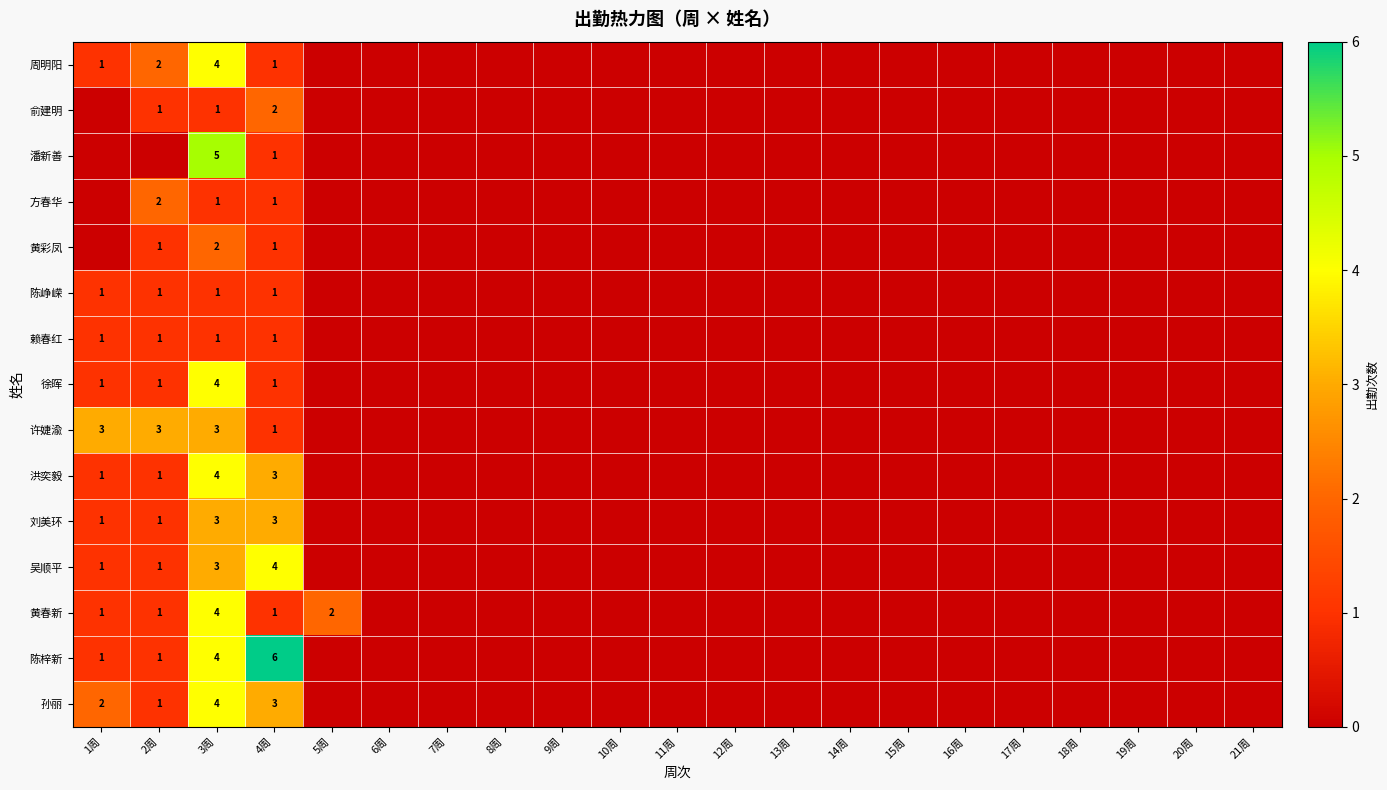

The 吴顺平 series shows 1 at 2周. True or false?

True